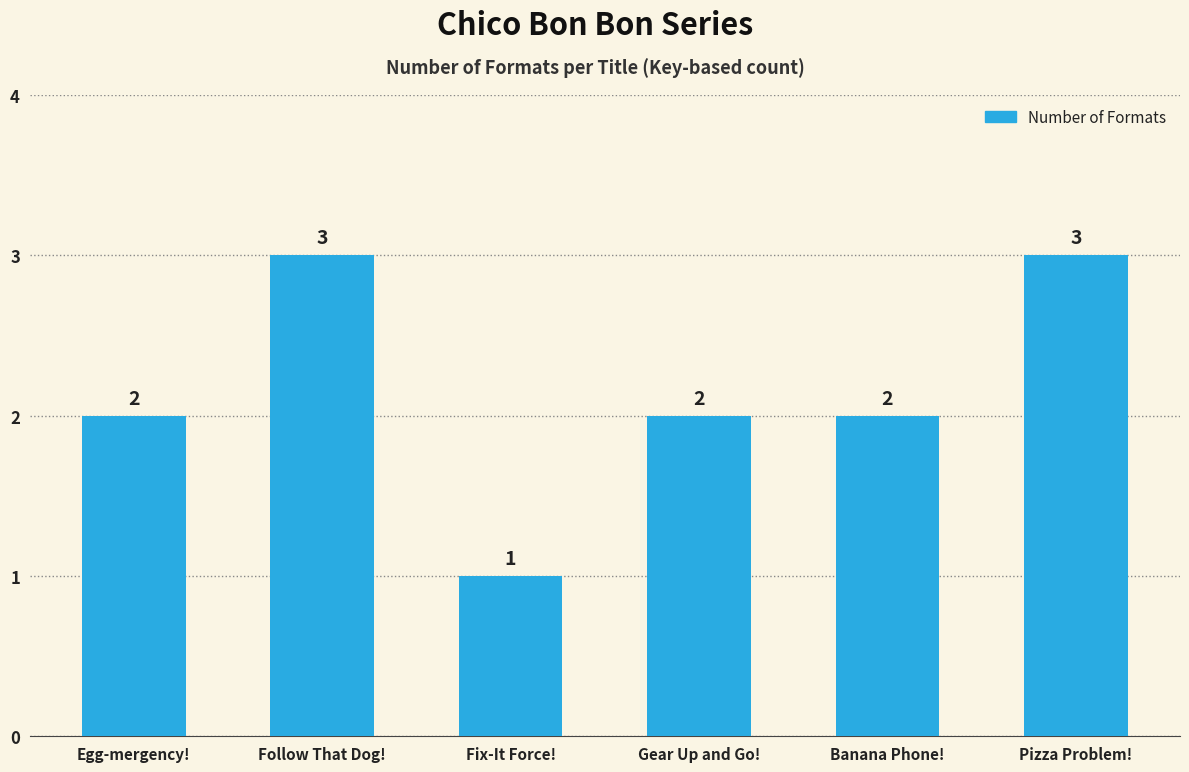

Reading left to right, list all the values displayed in this chart.

Egg-mergency!=2	Follow That Dog!=3	Fix-It Force!=1	Gear Up and Go!=2	Banana Phone!=2	Pizza Problem!=3